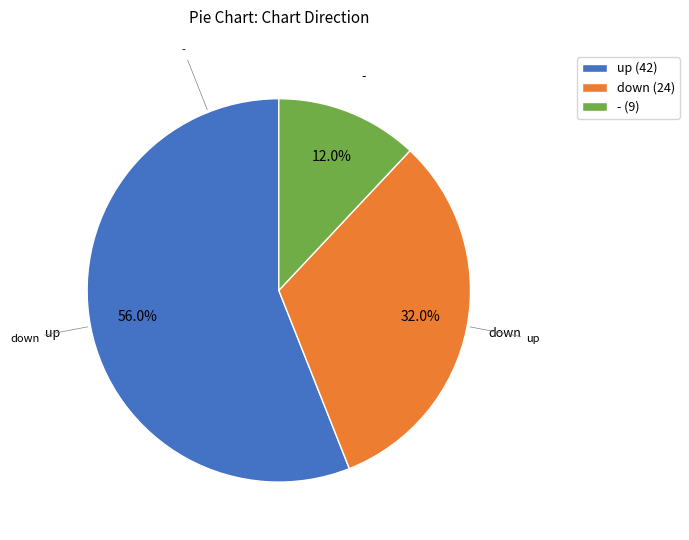

Rank the categories by value from lowest to highest.

-, down, up